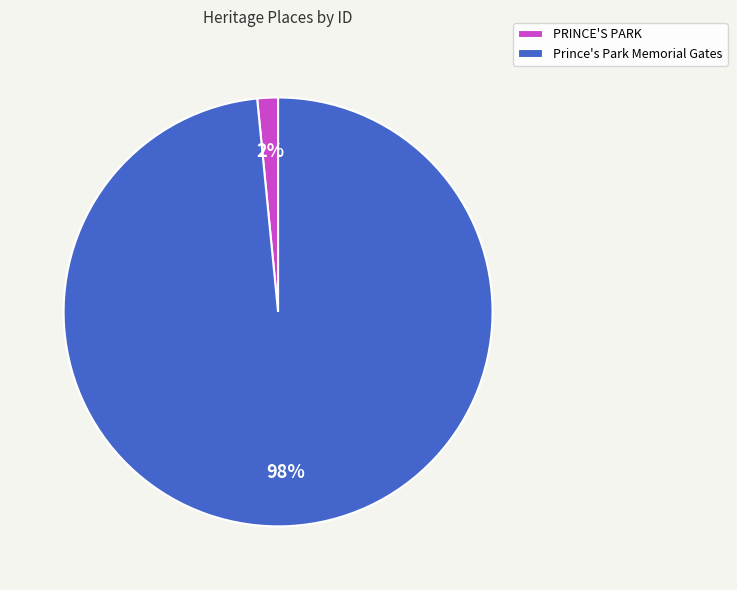

What is the smallest slice in the pie chart?

PRINCE'S PARK